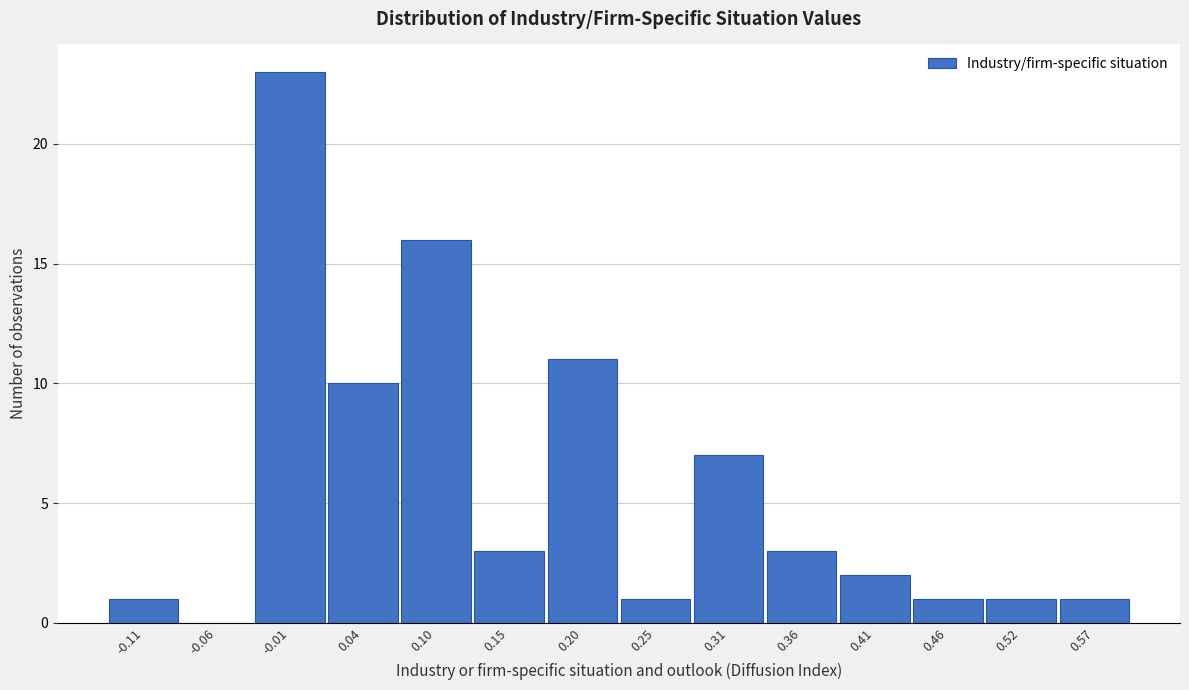

Reading left to right, what are all the values shown in this chart?

-0.11=1	-0.06=0	-0.01=23	0.04=10	0.10=16	0.15=3	0.20=11	0.25=1	0.31=7	0.36=3	0.41=2	0.46=1	0.52=1	0.57=1